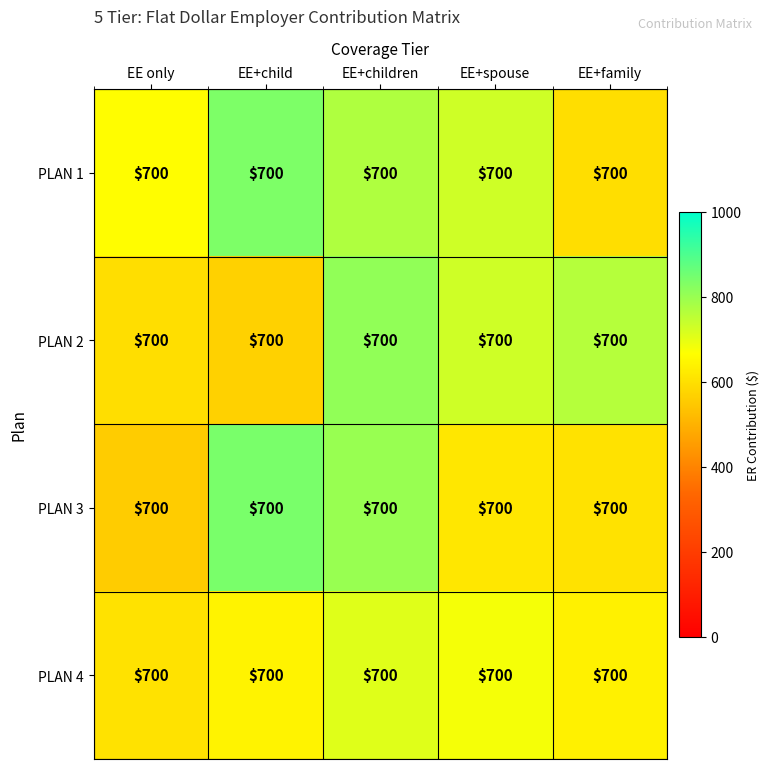

Reading left to right, transcribe all the data shown in this chart.

PLAN 1: EE only=700.0	EE+child=700.0	EE+children=700.0	EE+spouse=700.0	EE+family=700.0
PLAN 2: EE only=700.0	EE+child=700.0	EE+children=700.0	EE+spouse=700.0	EE+family=700.0
PLAN 3: EE only=700.0	EE+child=700.0	EE+children=700.0	EE+spouse=700.0	EE+family=700.0
PLAN 4: EE only=700.0	EE+child=700.0	EE+children=700.0	EE+spouse=700.0	EE+family=700.0